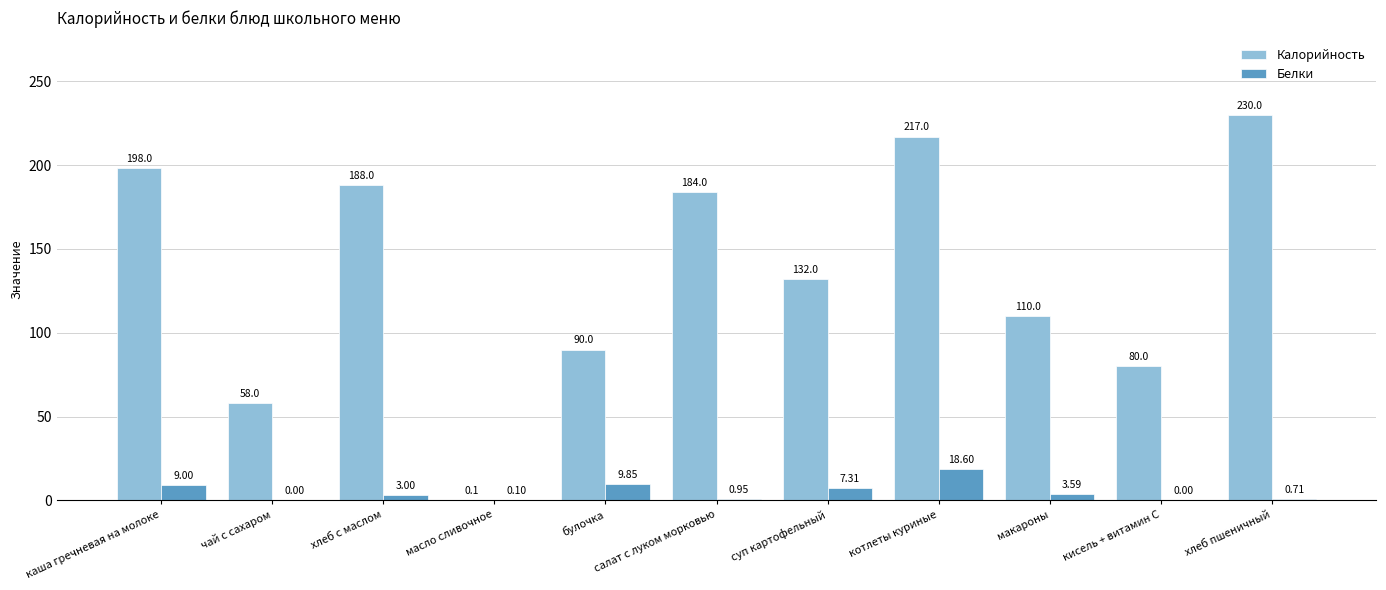

How many series are shown in this chart?

2